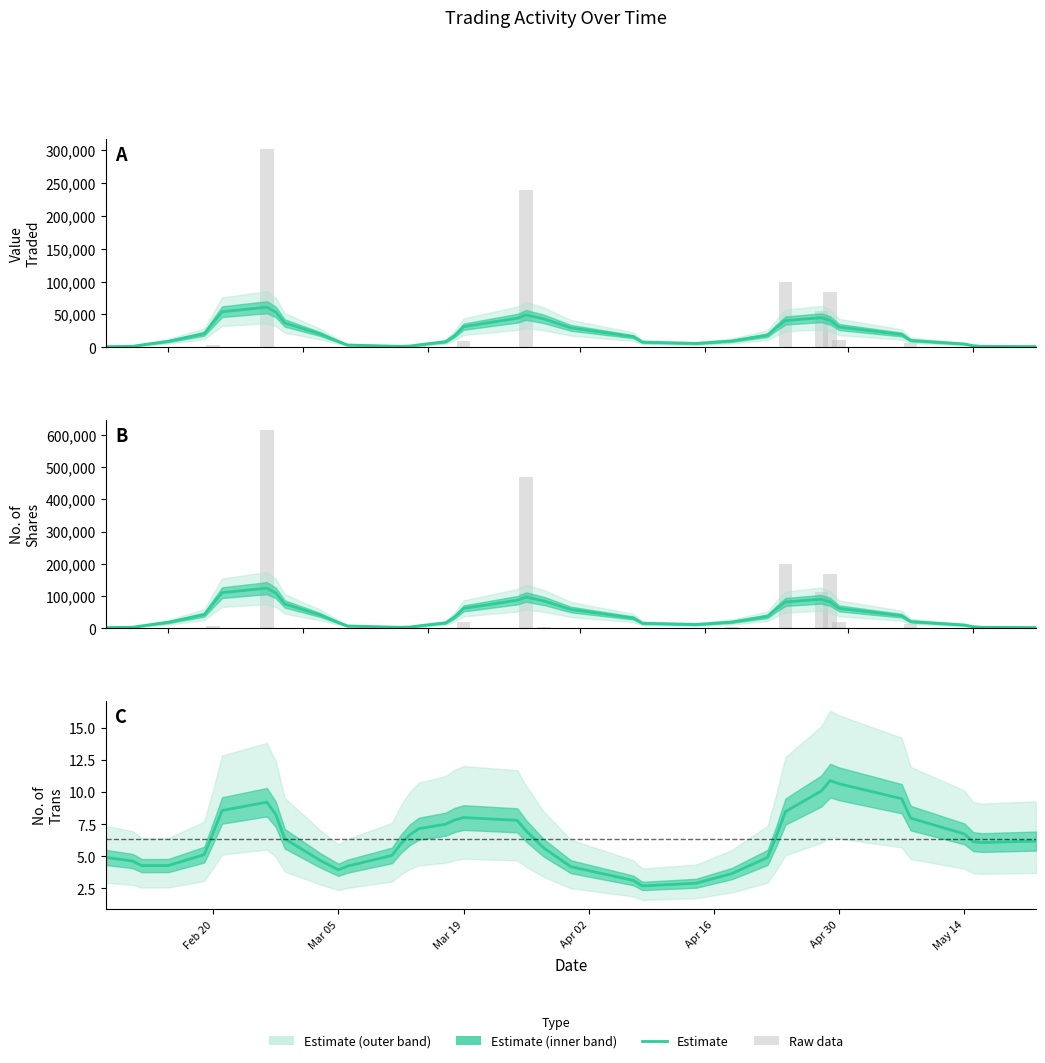

How many bars are there in each group?

3